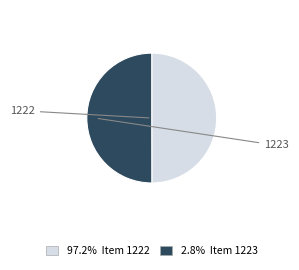

Count the number of slices in the pie.

2